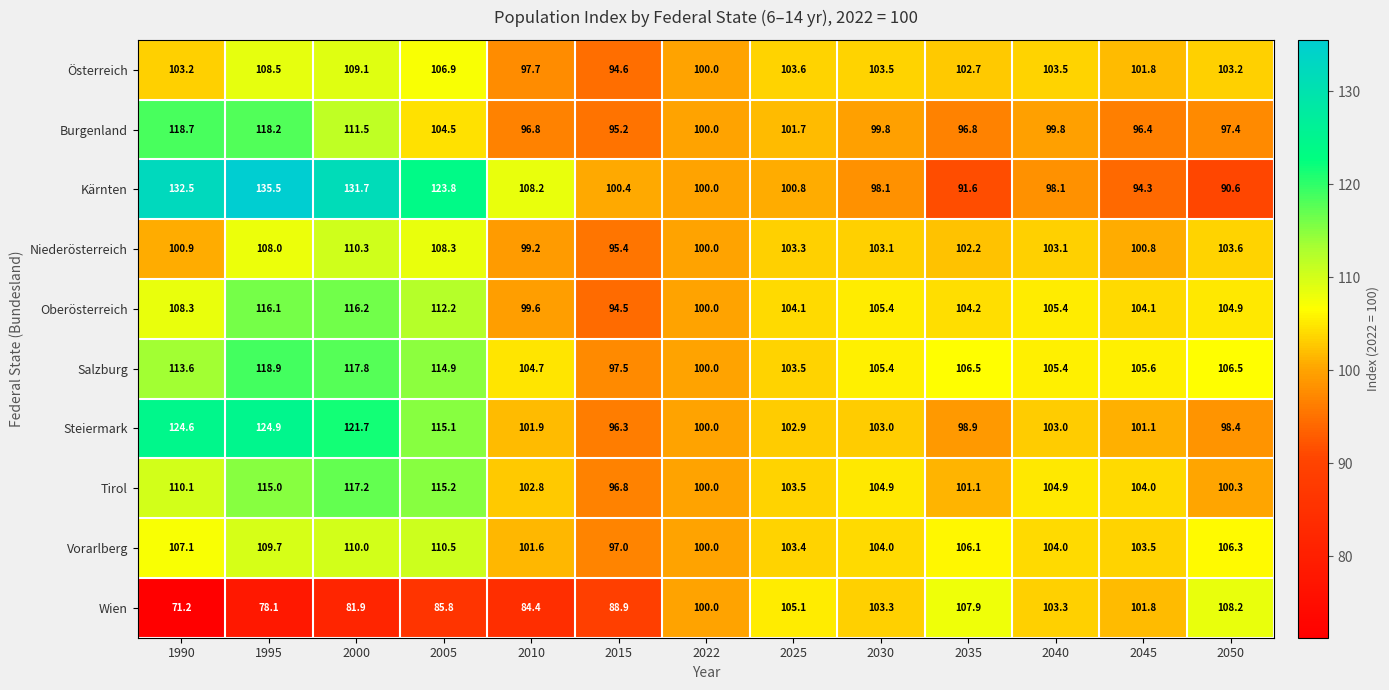

At which category is the sum across all series the highest?

1995